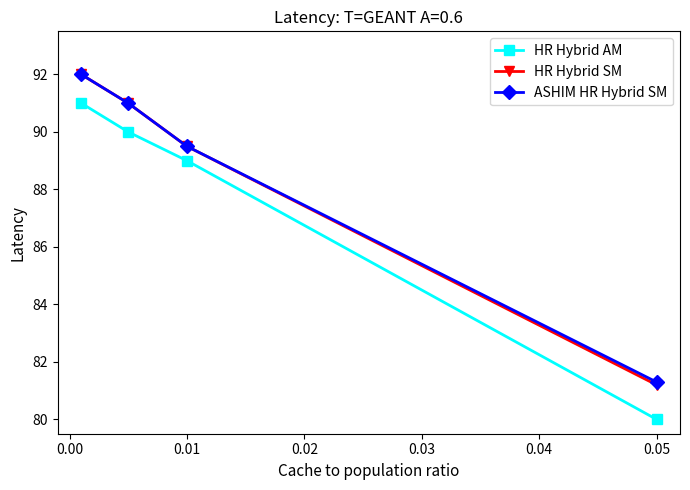

Reading right to left, transcribe all the data shown in this chart.

HR Hybrid AM: 80.0	89.0	90.0	91.0
HR Hybrid SM: 81.2	89.5	91.0	92.0
ASHIM HR Hybrid SM: 81.3	89.5	91.0	92.0